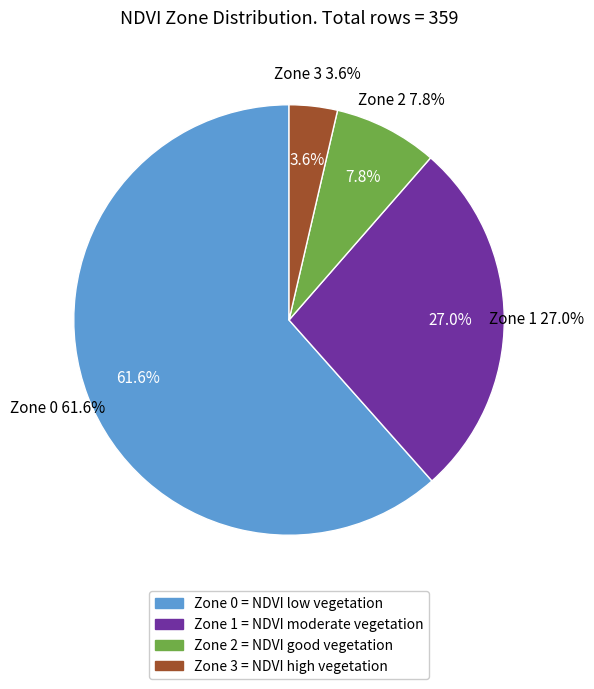

The Zone 3 slice represents 4% of the pie. True or false?

True